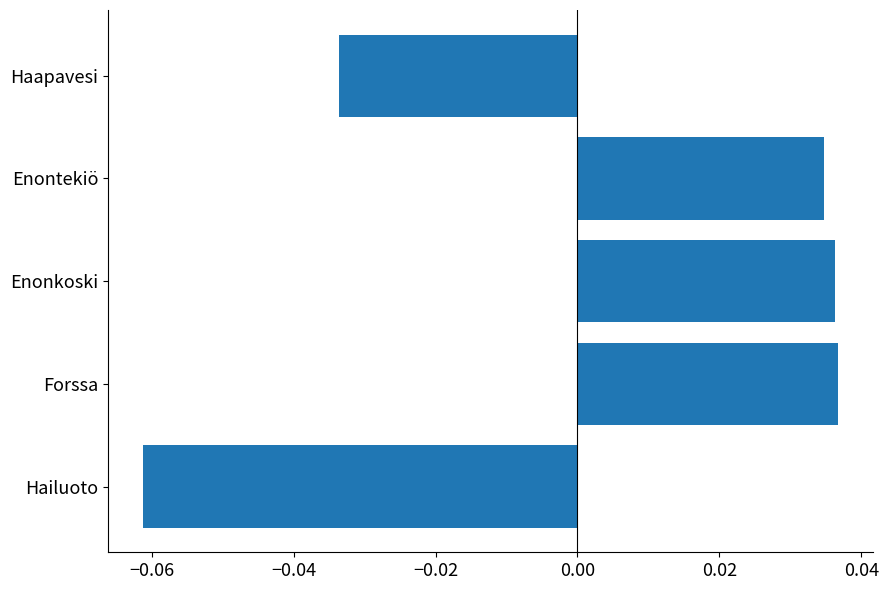

True or false: the data shows 0.1 at Forssa.

False